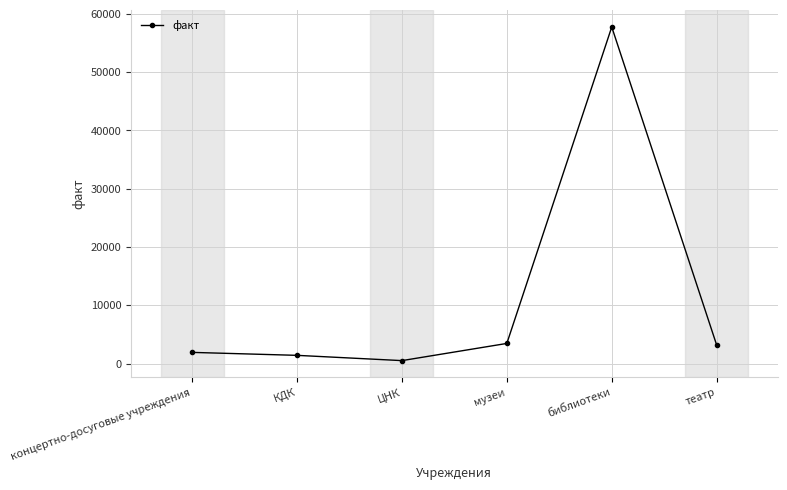

What is the greatest value displayed?

57745